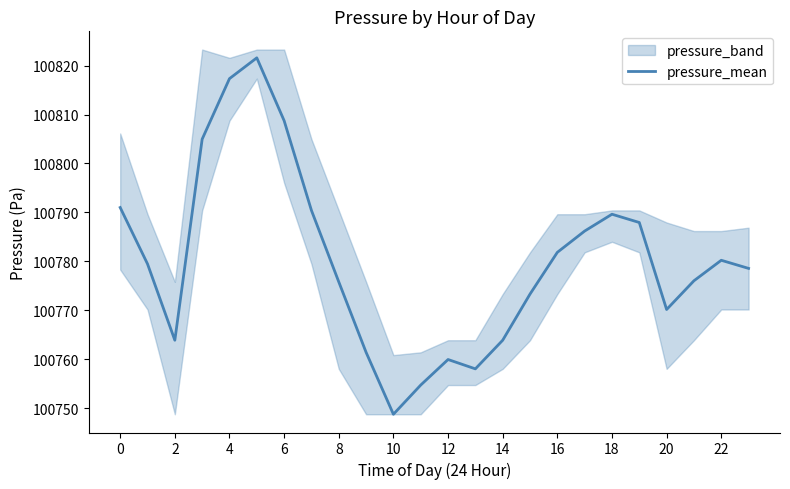

What is the difference between the maximum and minimum values?

72.8